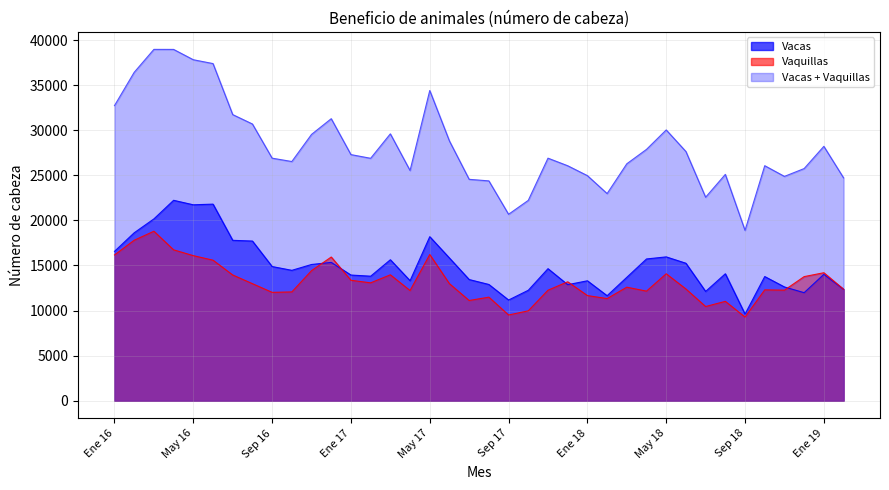

What is the spread (max minus min) of values at Feb 19?

12366